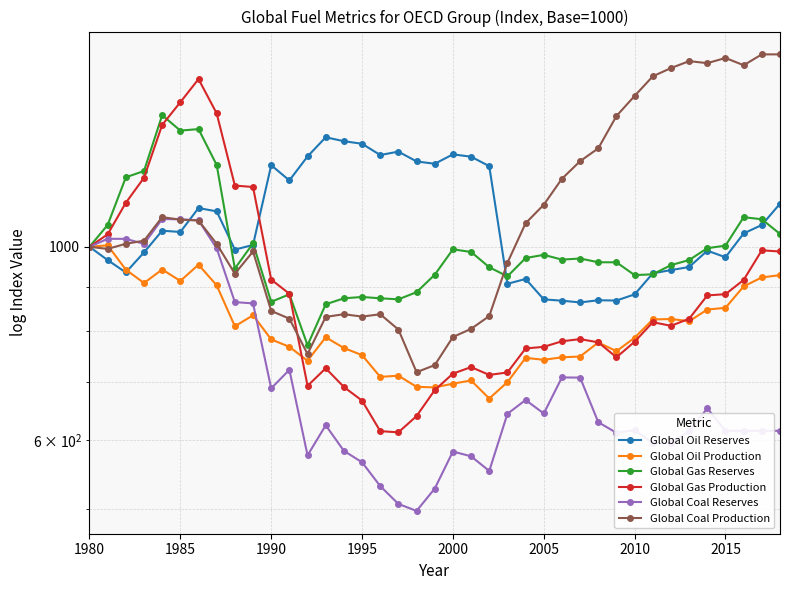

The value of Global Oil Reserves at 2000 is 1690.6. True or false?

False